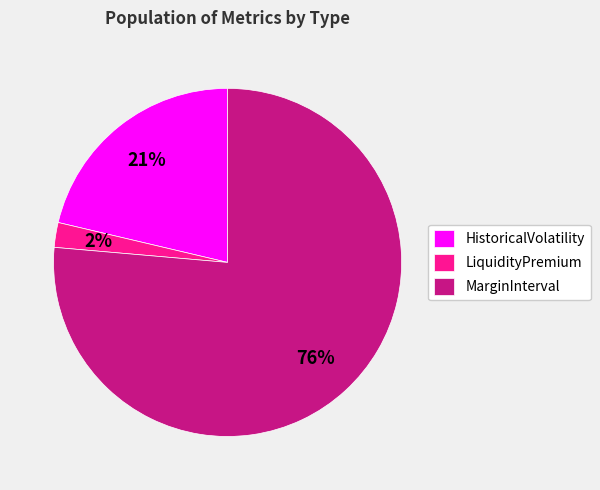

How many segments does this pie chart have?

3